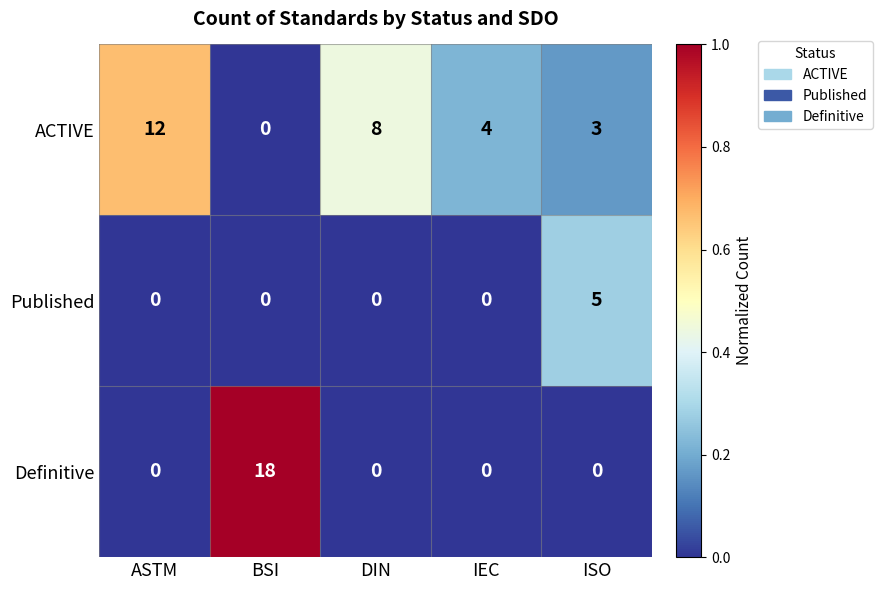

The Published series shows 1 at ISO. True or false?

False